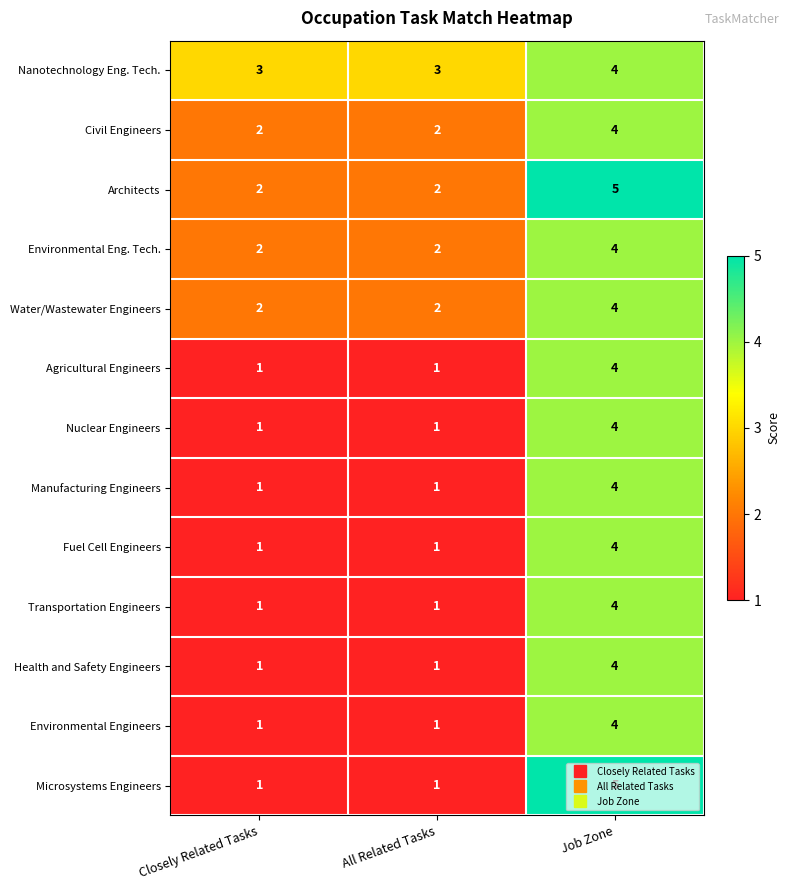

True or false: Agricultural Engineers has a value of 0 at Closely Related Tasks.

False